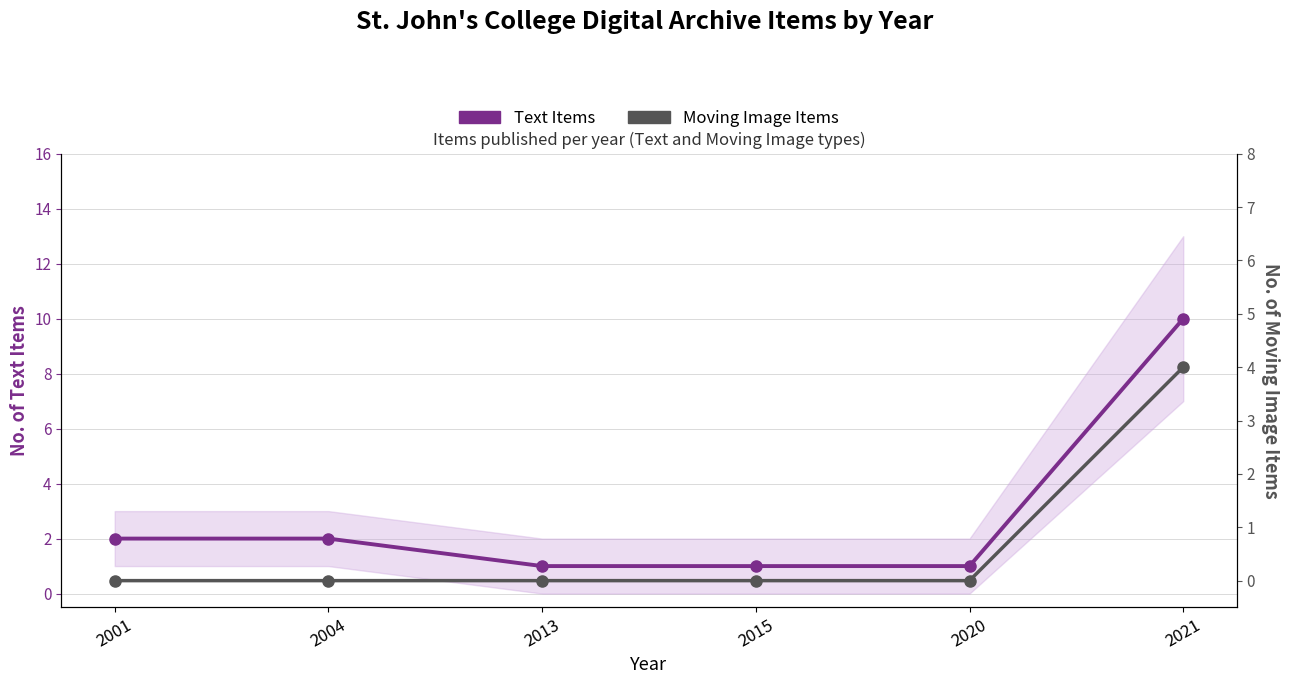

At 2021, list the series in order from smallest to largest.

Moving Image Items, Text Items